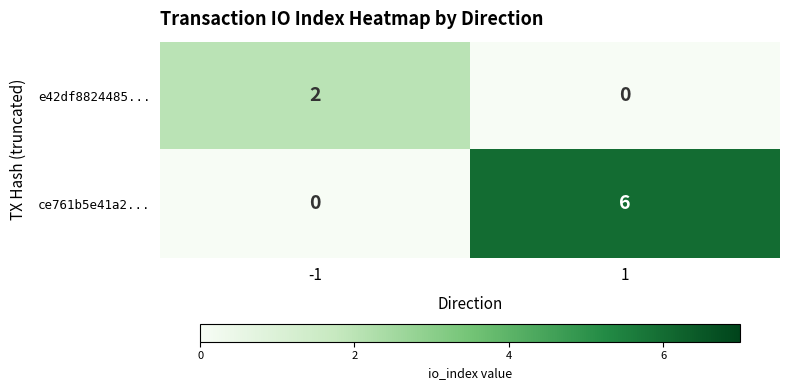

List the series in order of their peak value, lowest first.

e42df8824485..., ce761b5e41a2...